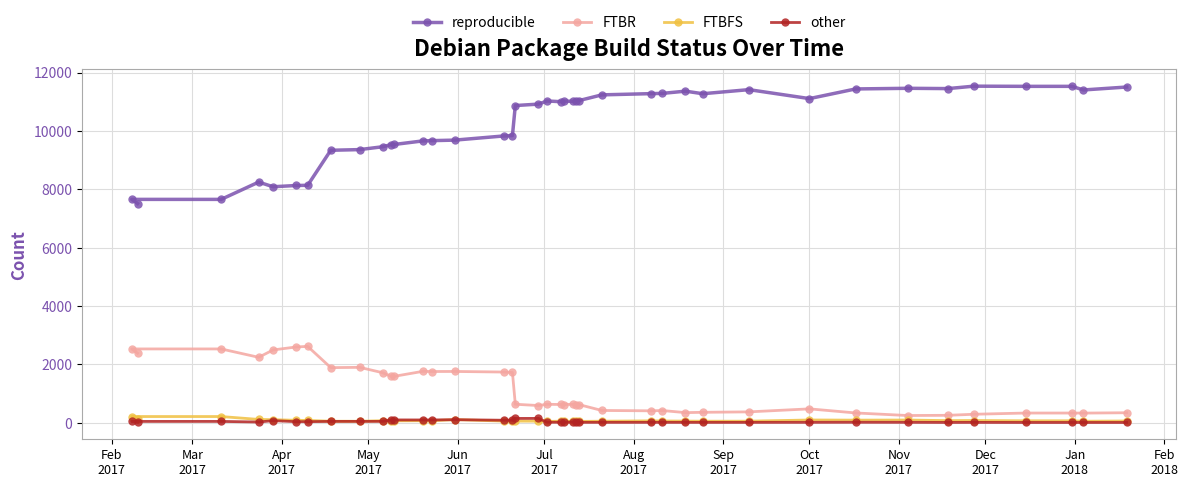

What is the maximum value shown in the chart?

11537